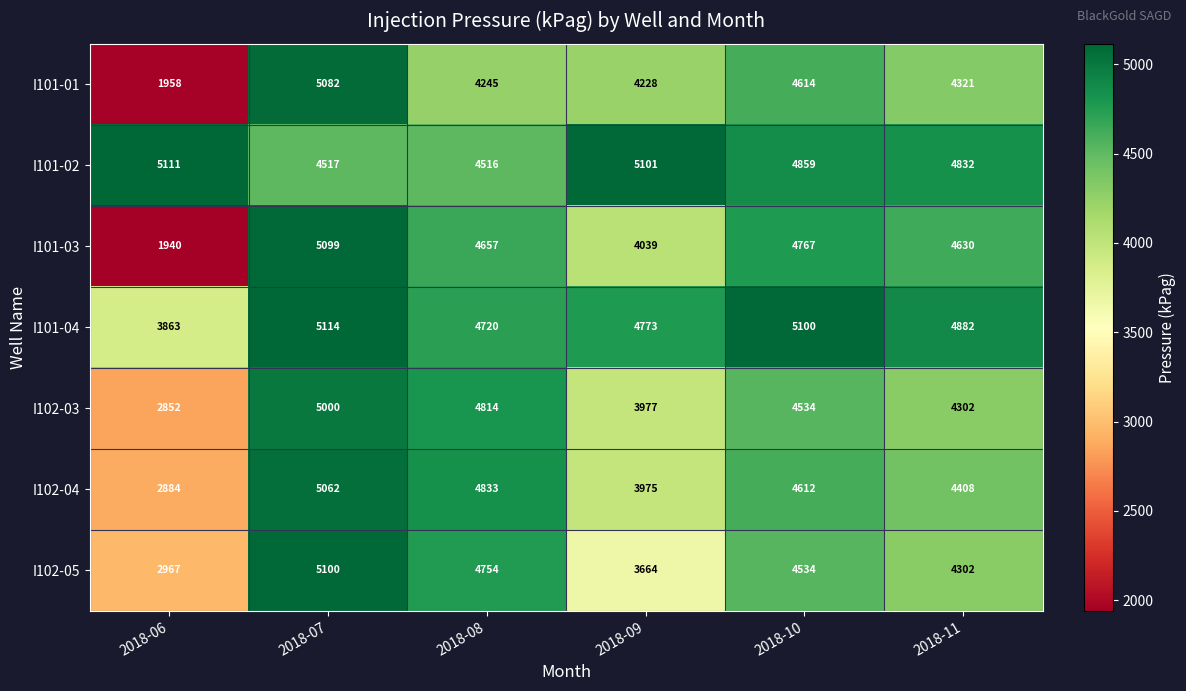

What is the smallest value displayed?

1940